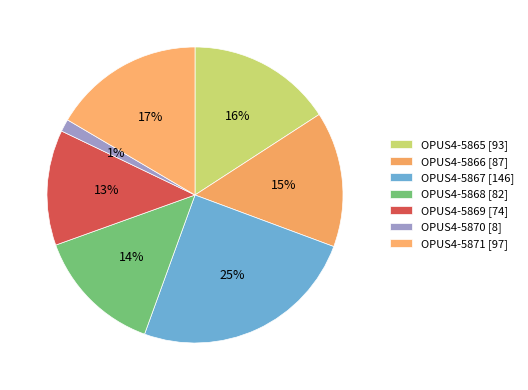

Which has a higher value, OPUS4-5870 [8] or OPUS4-5868 [82]?

OPUS4-5868 [82]